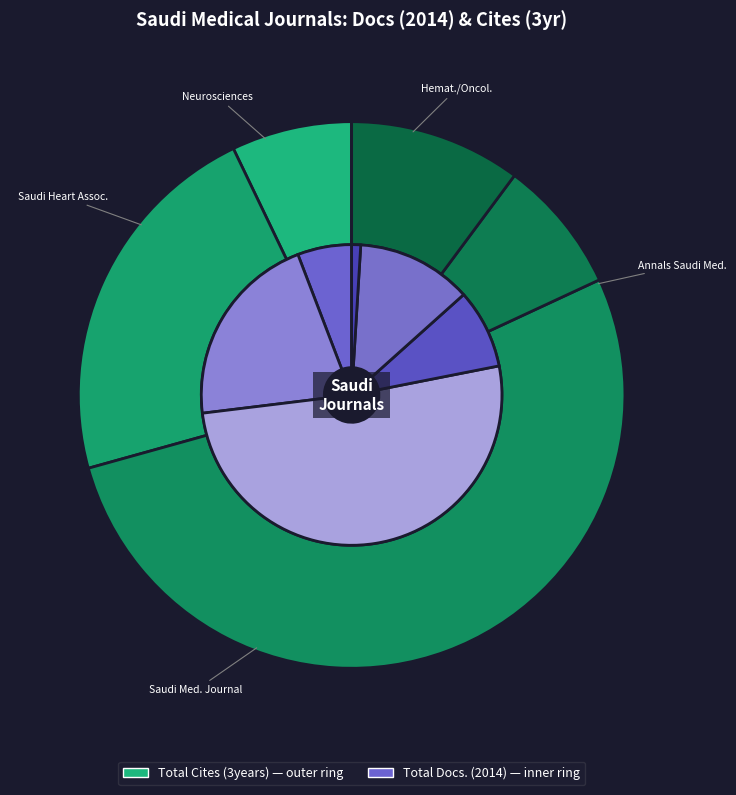

How many segments does this pie chart have?

6